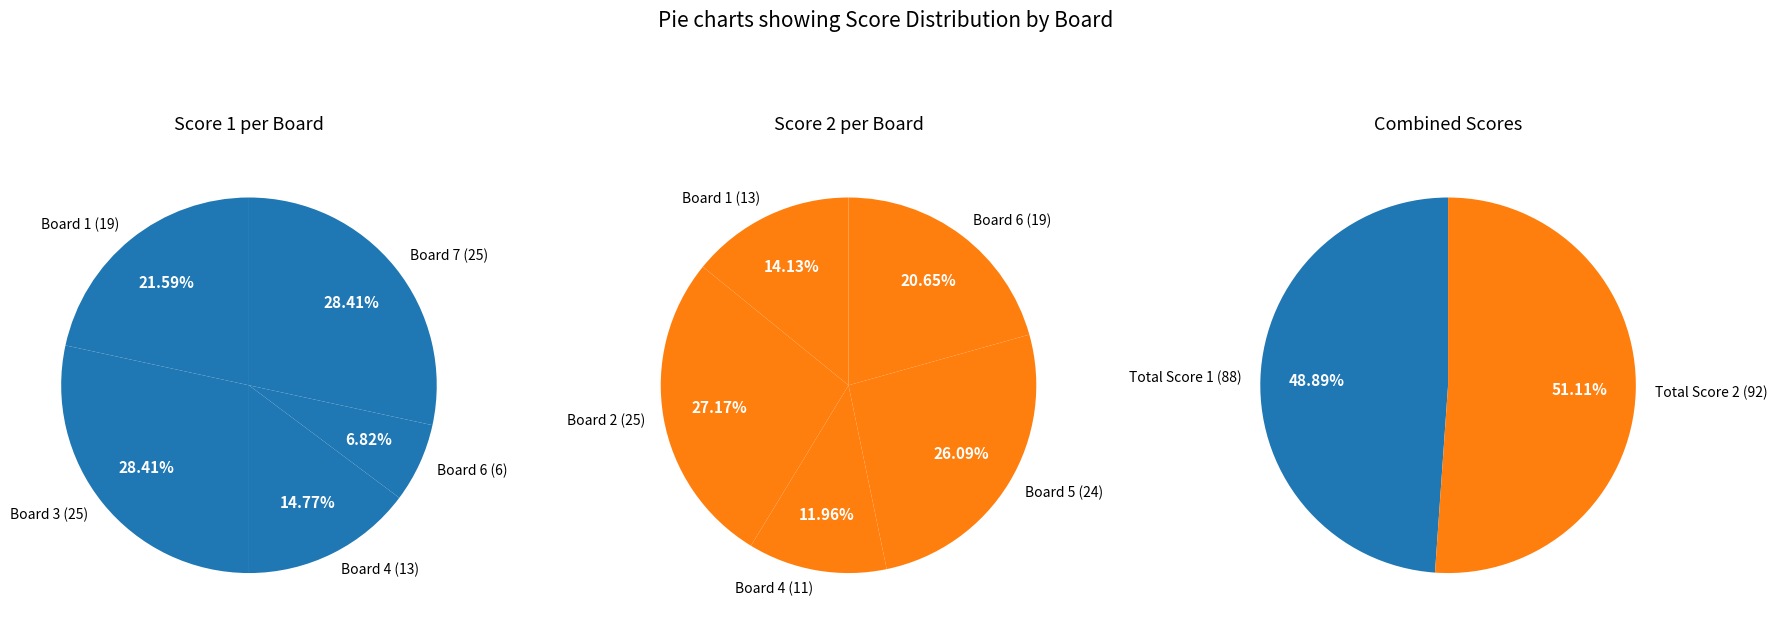

What portion of the pie excludes Board 7?

71.6%